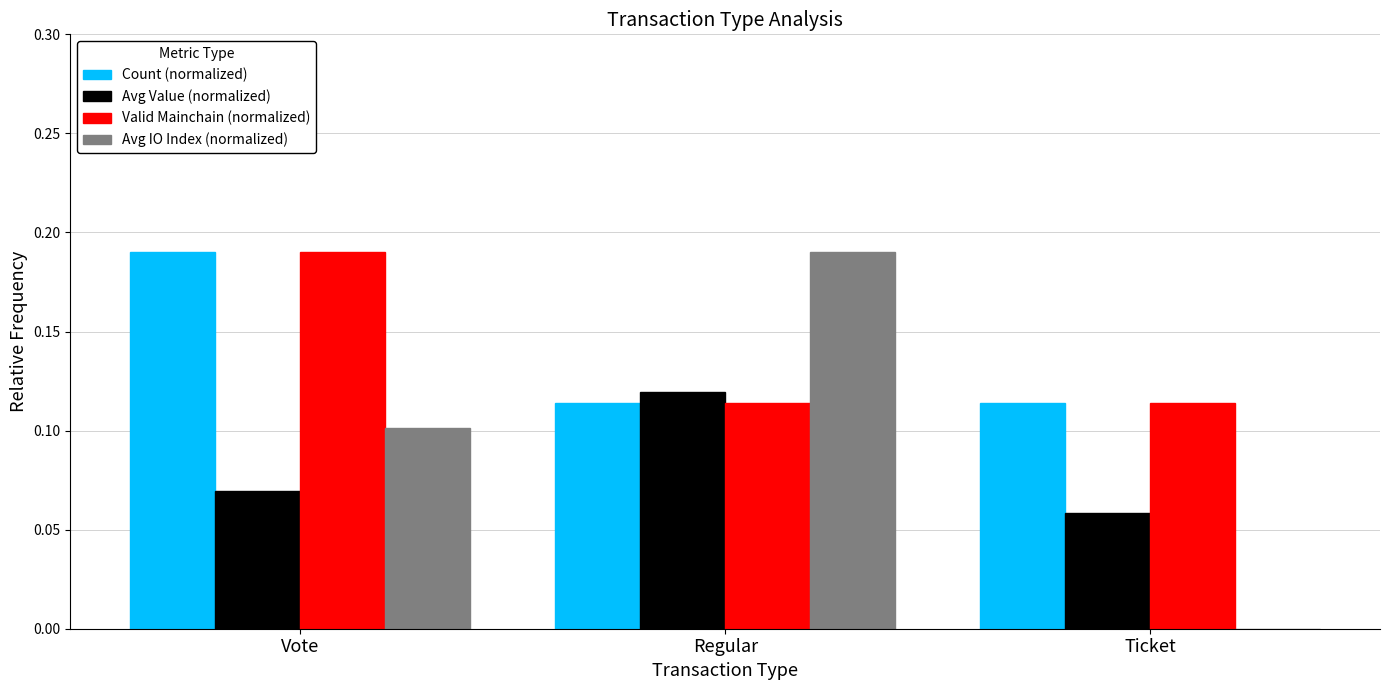

What is the sum of all Avg IO Index (normalized) values?

0.3